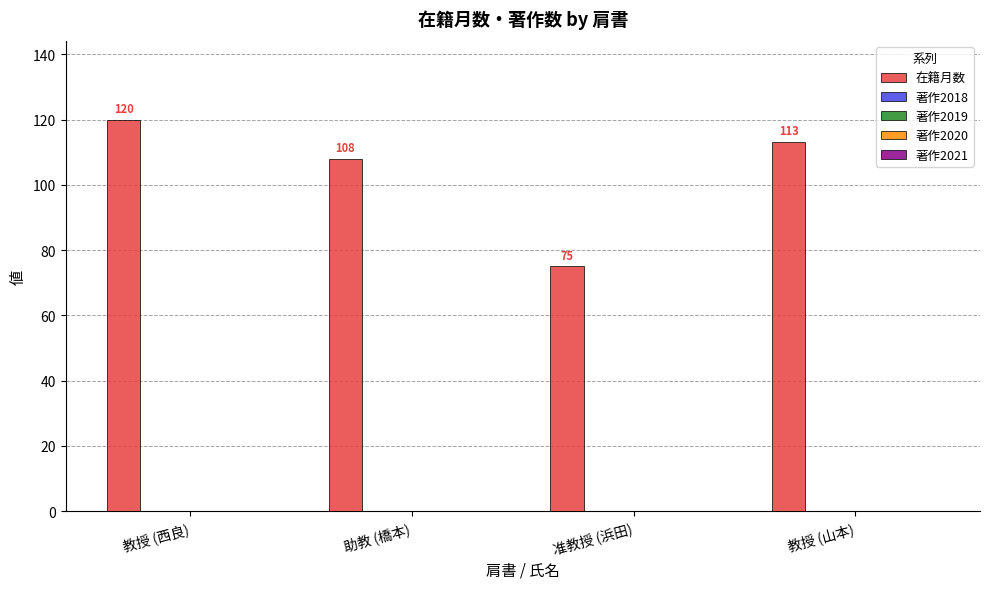

Reading left to right, list all the values displayed in this chart.

120	108	75	113